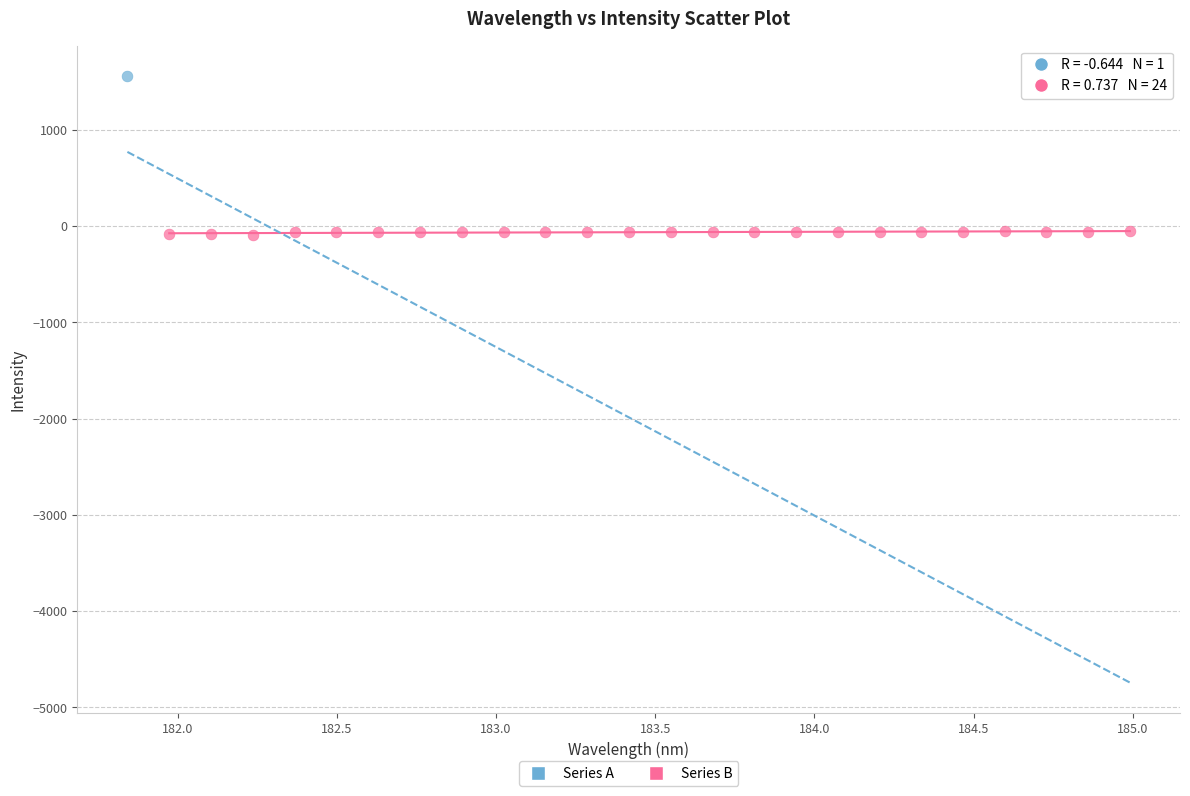

What are all the series names shown in the legend?

Series A, Series B